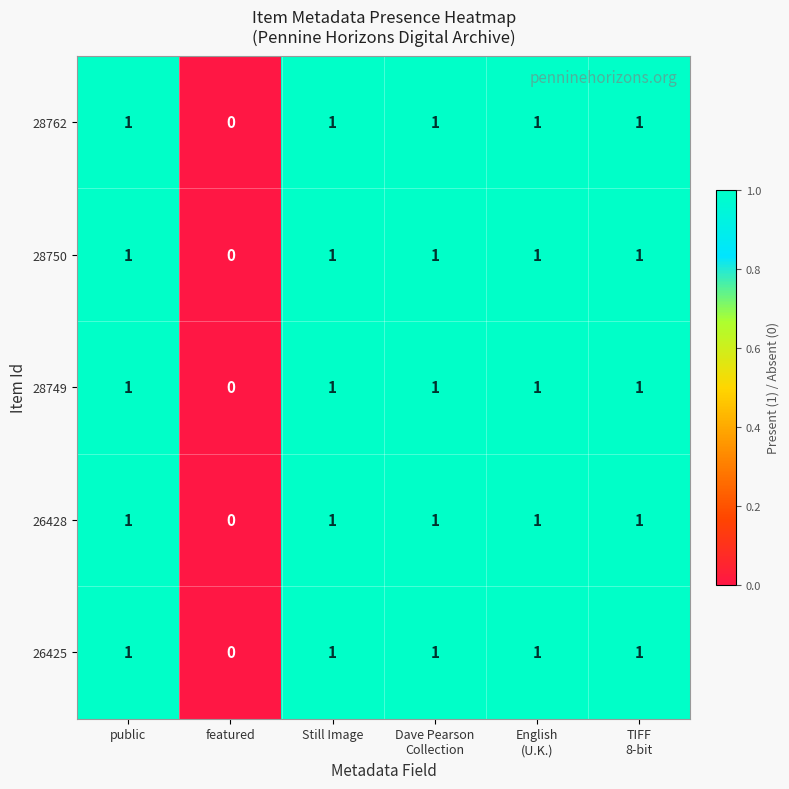

Count the number of data series in this chart.

5